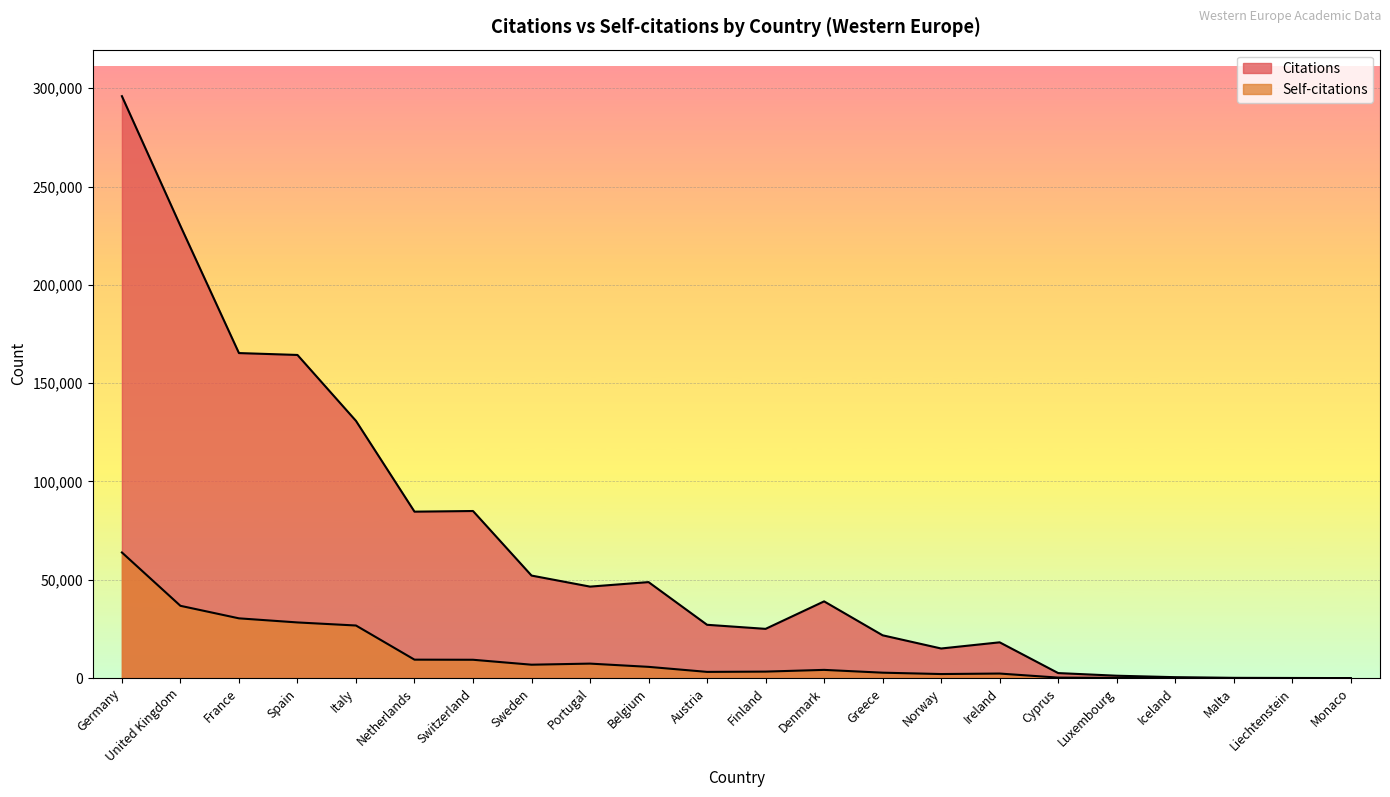

What is the spread (max minus min) of values at Belgium?

43101